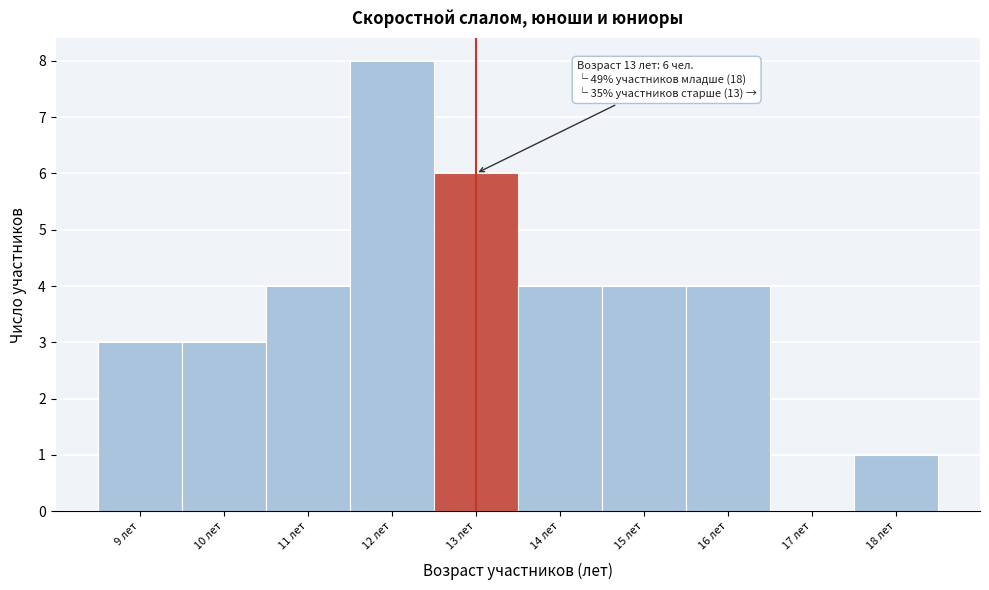

Over which range of the x-axis is the bar tallest?

11.5 to 12.5